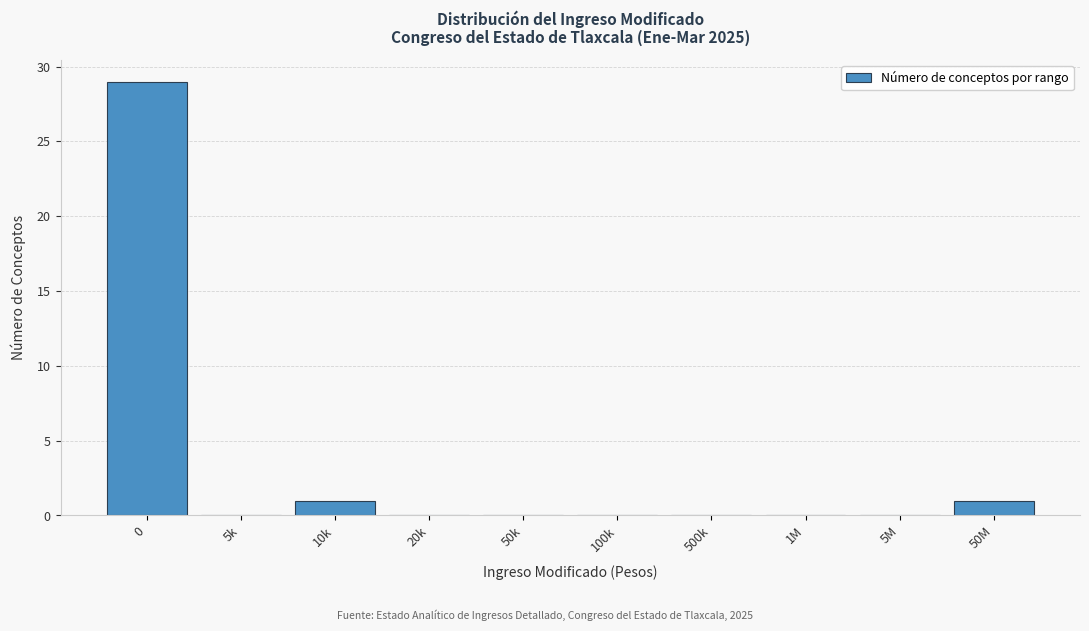

Reading right to left, list all the values displayed in this chart.

50M=1	5M=0	1M=0	500k=0	100k=0	50k=0	20k=0	10k=1	5k=0	0=29